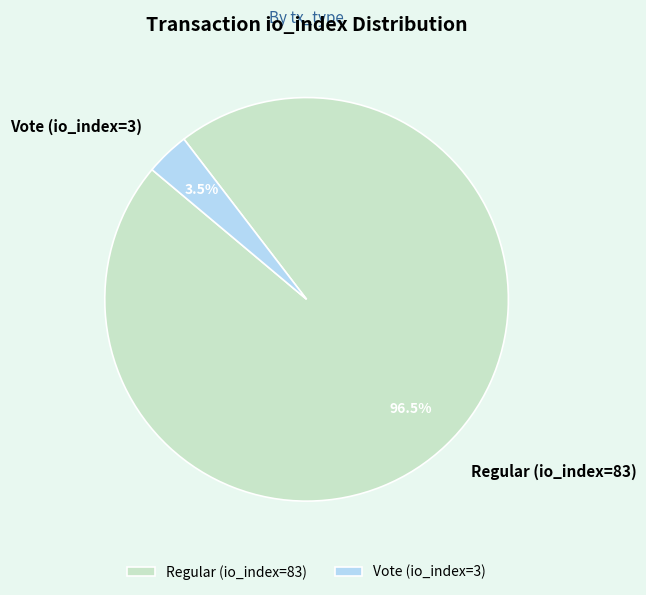

To the nearest percent, what is the combined percentage of Vote (io_index=3) and Regular (io_index=83)?

100%